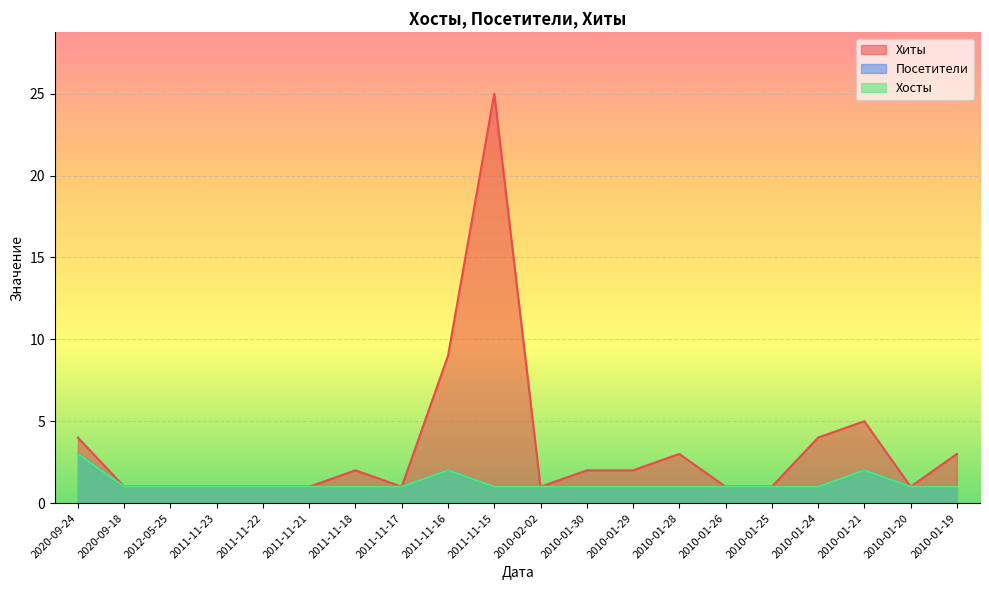

True or false: Хиты and Хосты cross at least once.

False